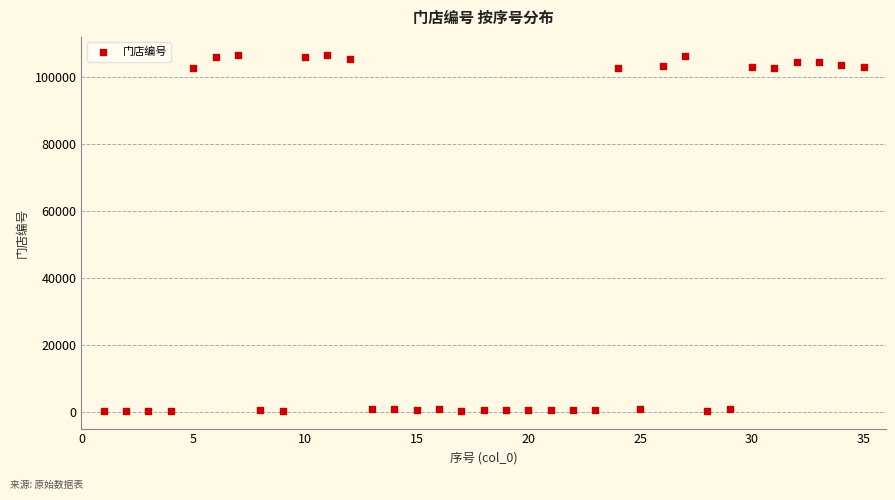

What is the range of X values (max minus min)?

34